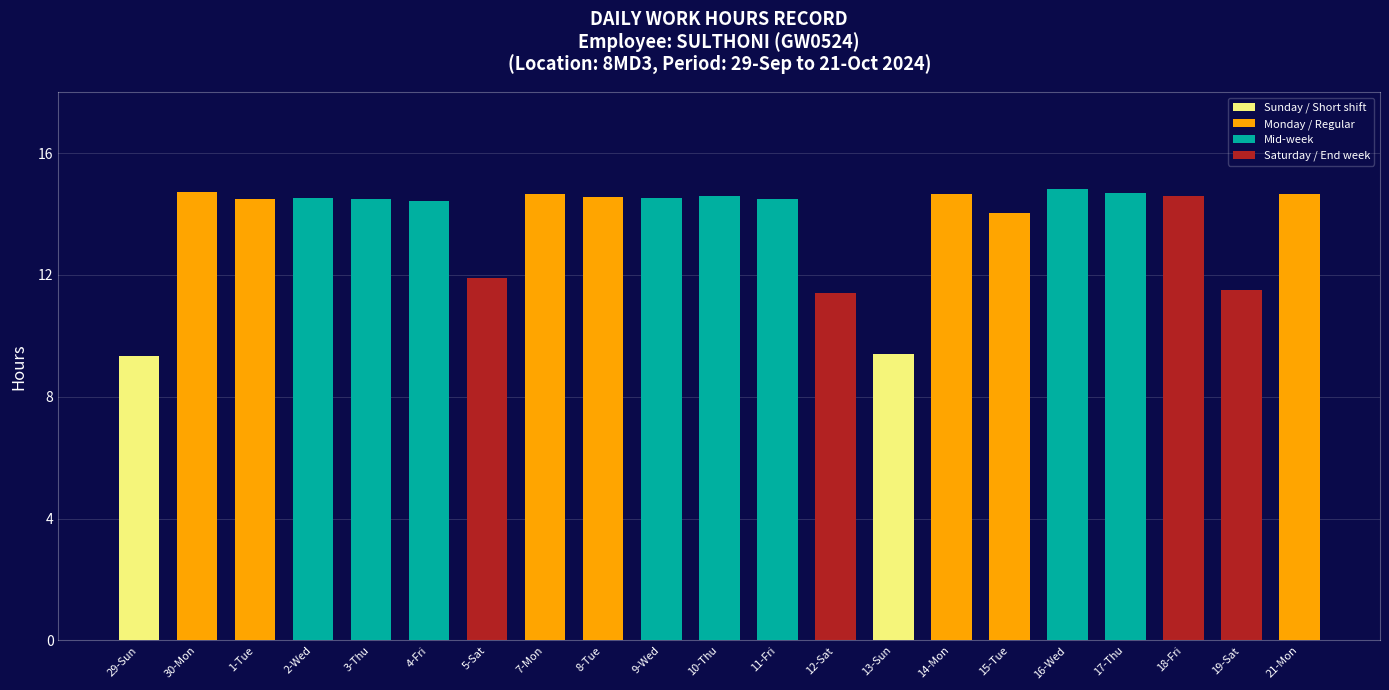

What is the label of the 2nd bar from the right?

19-Sat